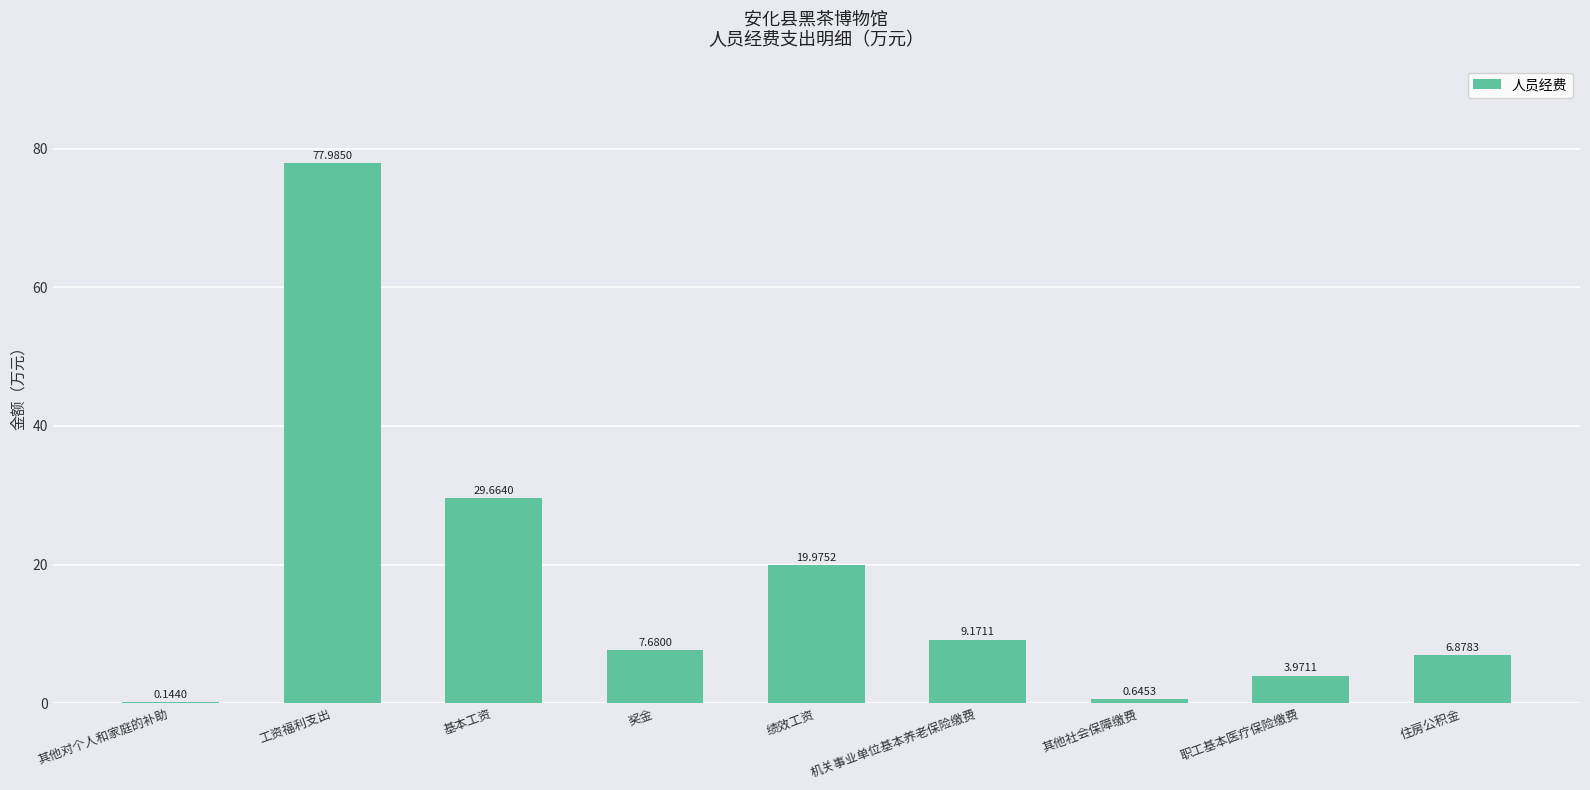

What value does the data have at 工资福利支出?

78.0